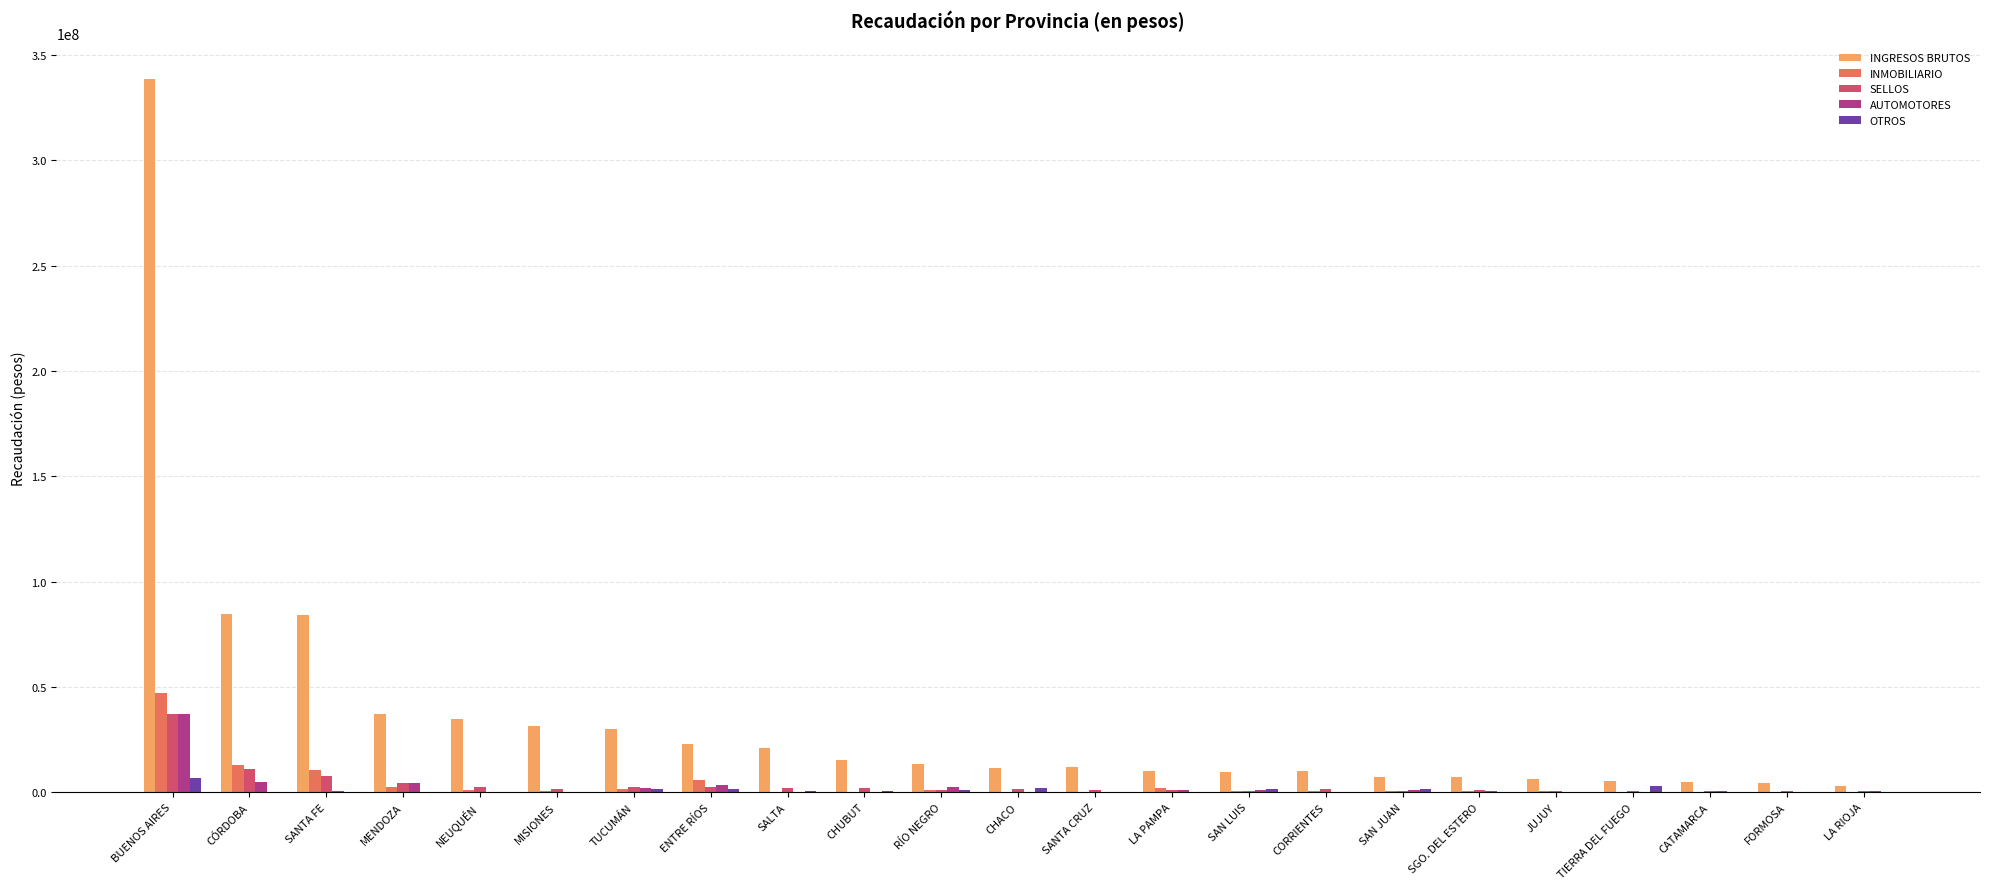

Where does the SELLOS series first go above 1278556?

BUENOS AIRES